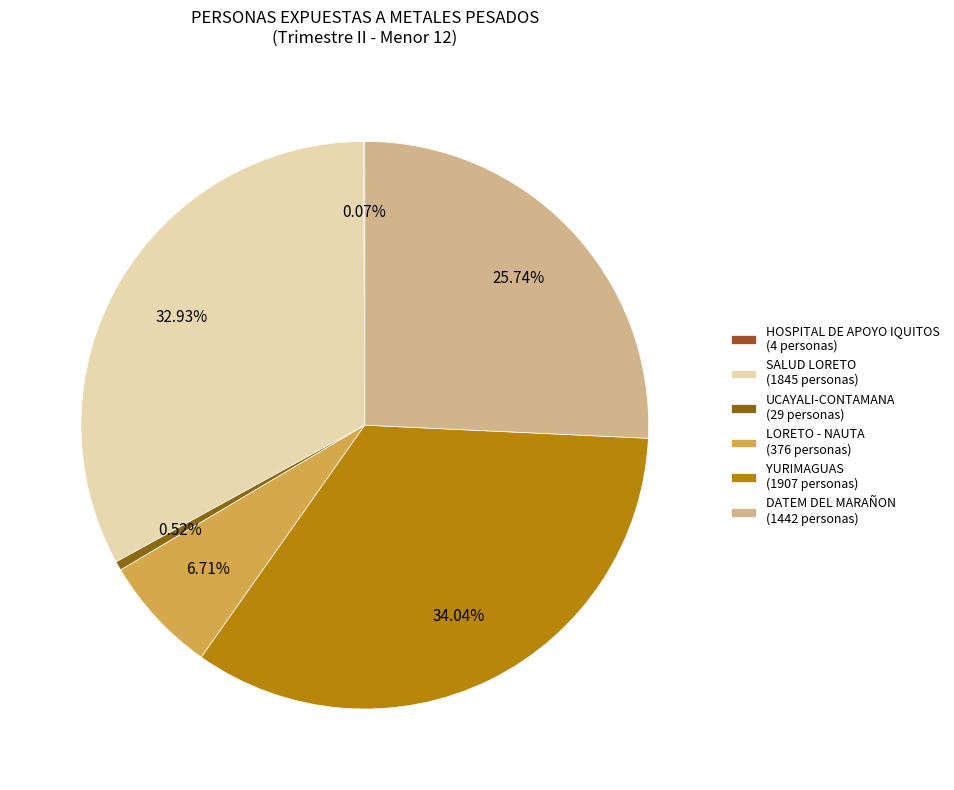

Is there a majority slice in this chart?

No